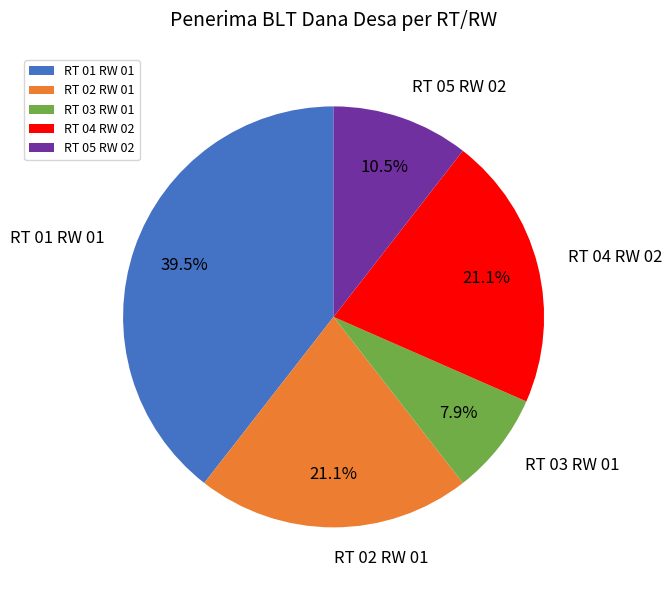

Approximately how many times larger is the value at RT 04 RW 02 compared to RT 02 RW 01?

1.0